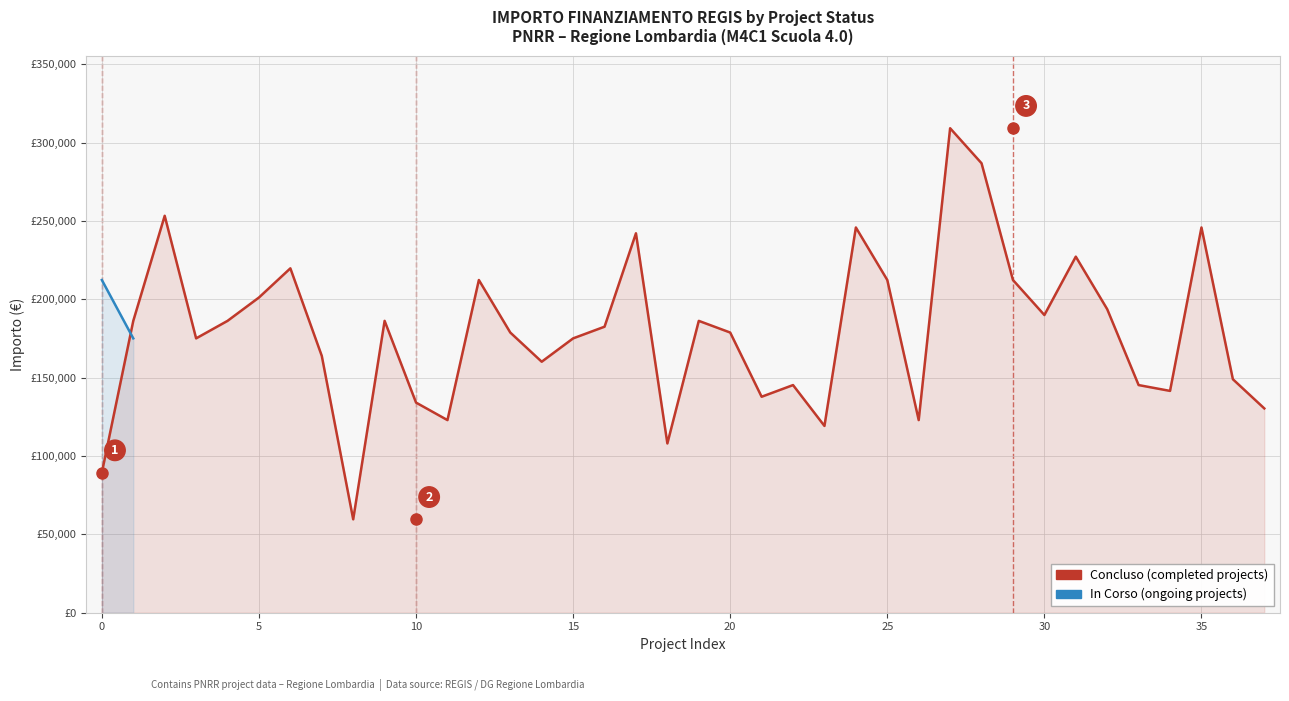

What is the label of the 24th point from the left?

E74D22004560006